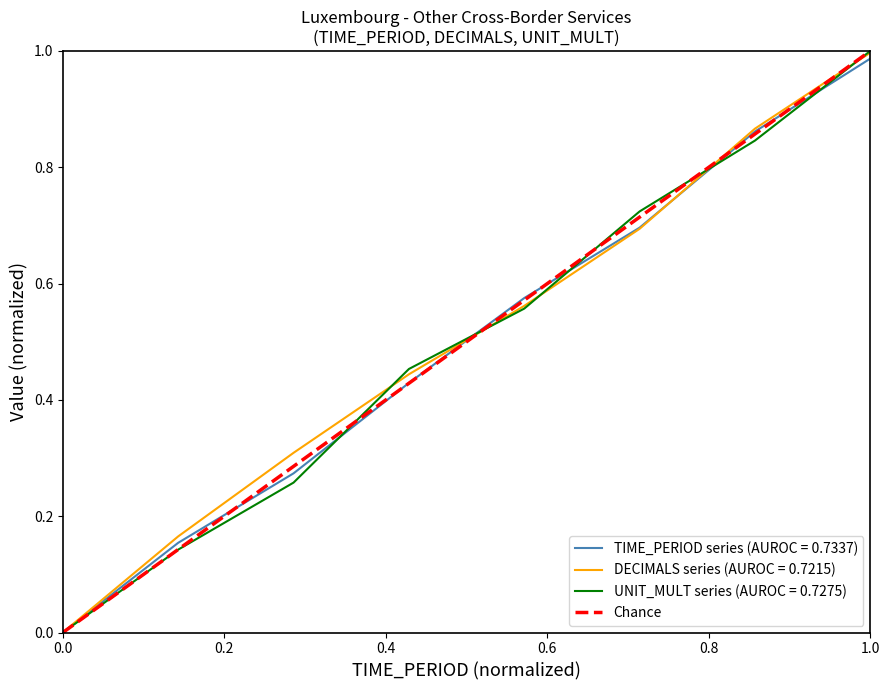

The DECIMALS series (AUROC = 0.7215) series shows 0.4 at 1.0. True or false?

False